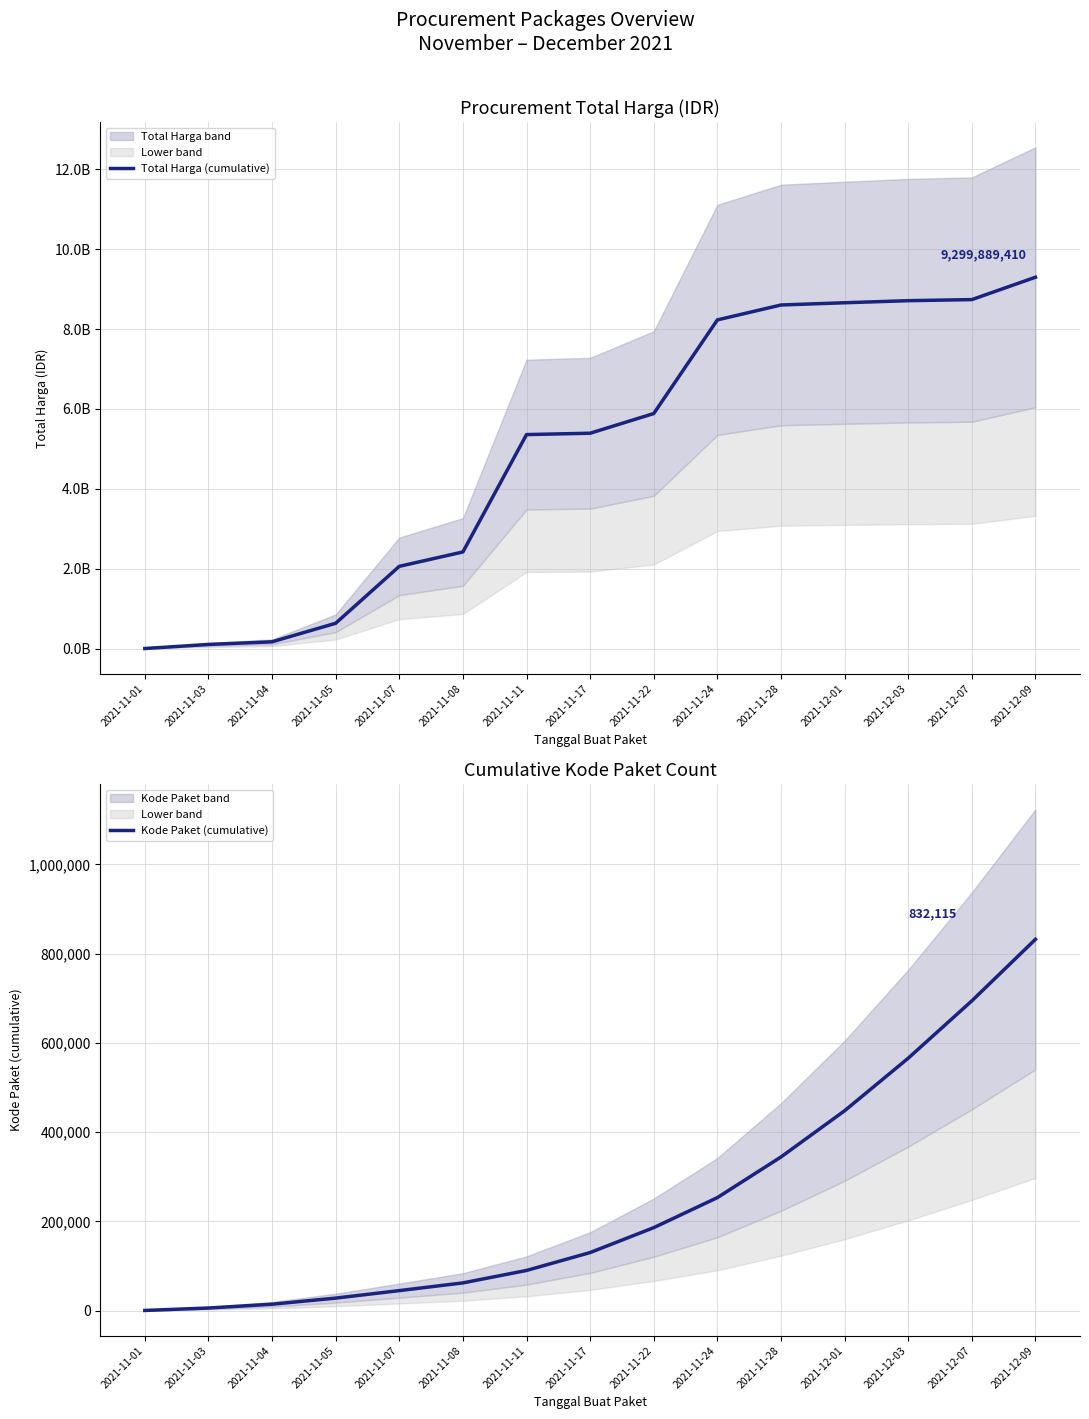

Which series has the widest spread of values?

Total Harga (cumulative)